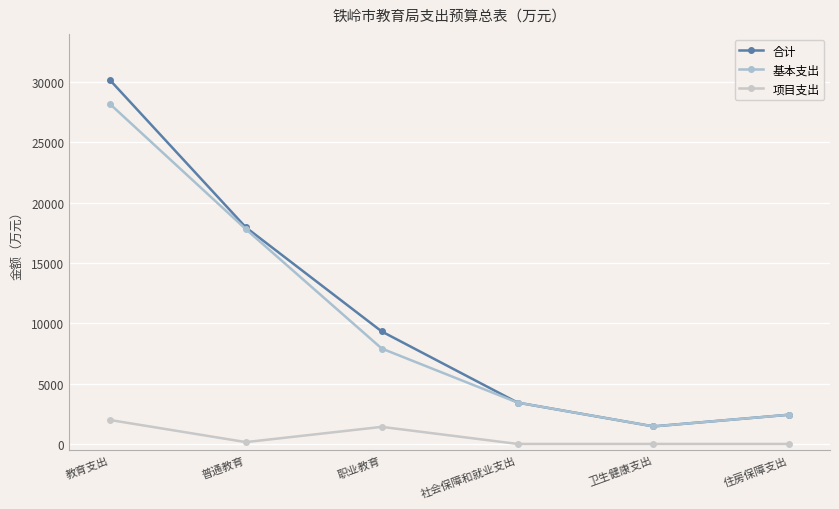

Is it true that 项目支出 equals 1415.8 at 职业教育?

True